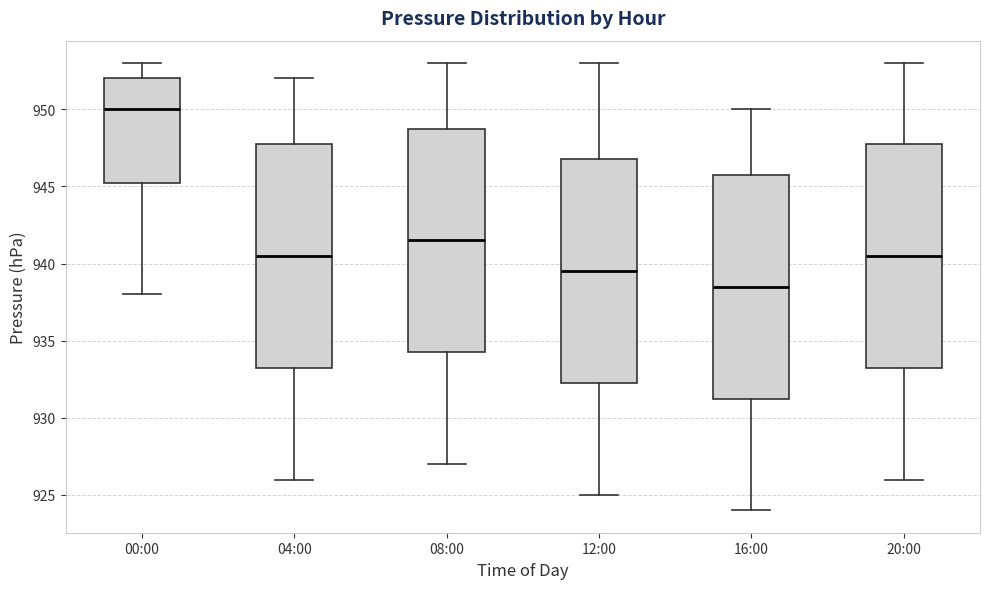

Where is the upper edge of the box for 04:00 on the y-axis? The values are not printed on the chart, so give them approximately, as read against the axis.

948.0